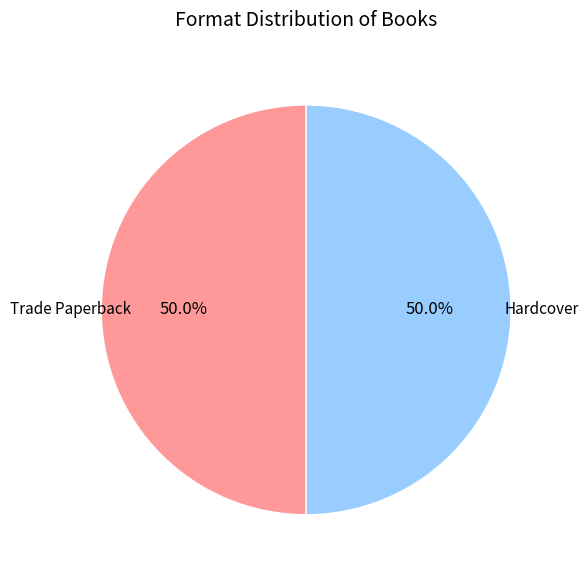

Count the number of slices in the pie.

2